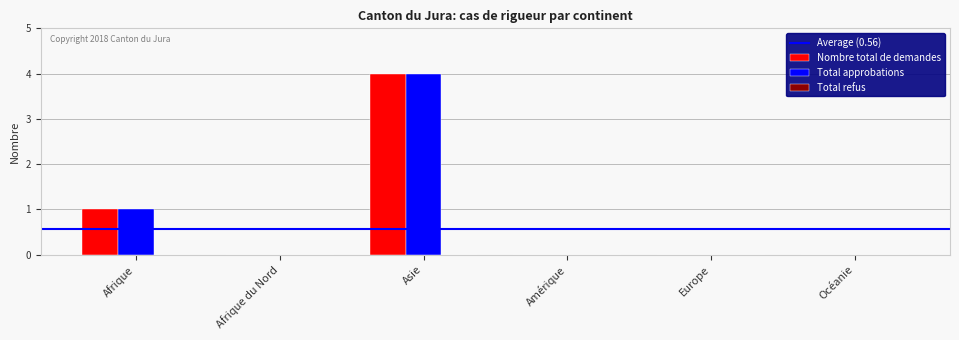

What is the total value across all series at Asie?

8